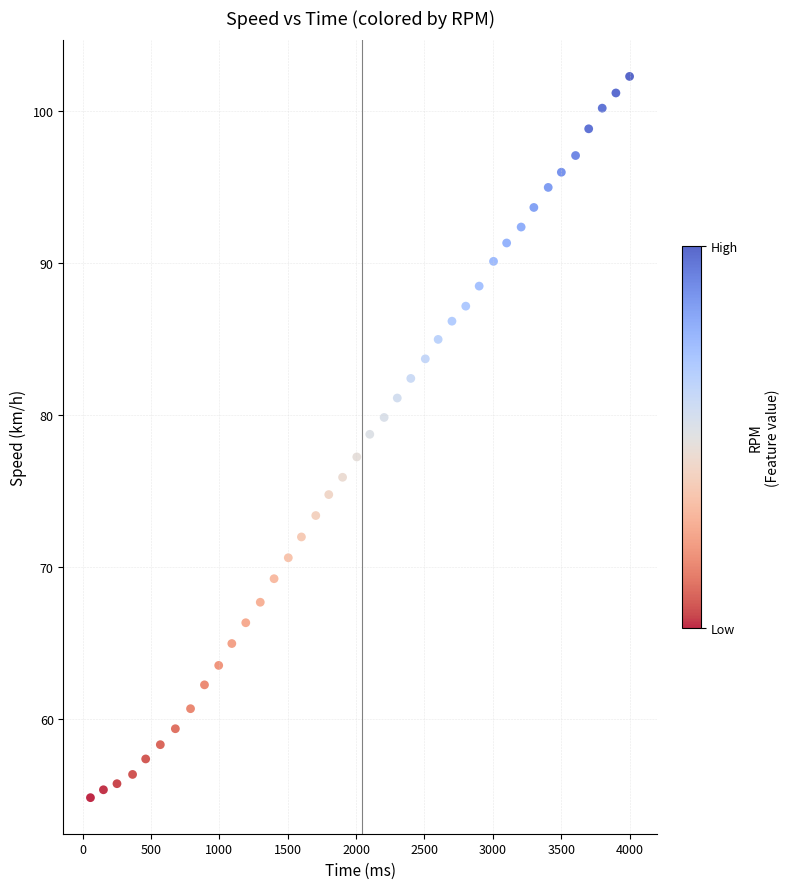

What is the range of Y values (max minus min)?

47.5